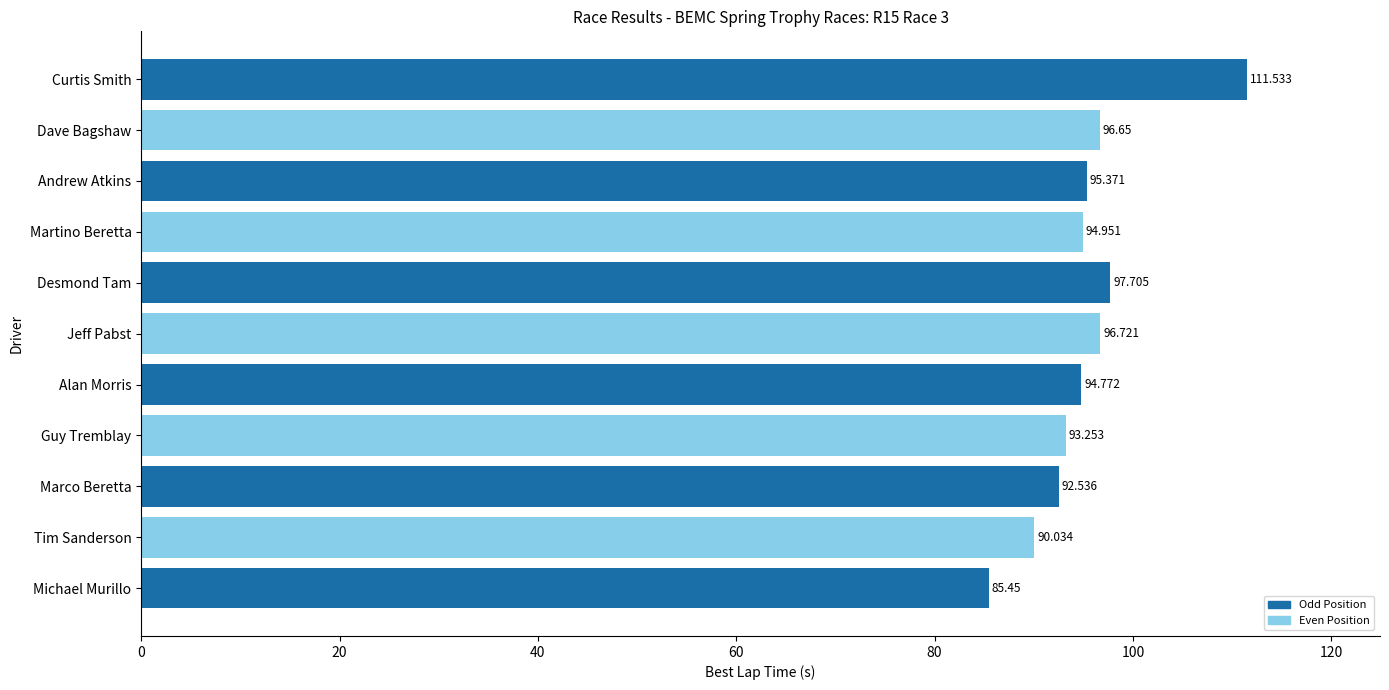

At which label is the value closest to 98?

Desmond Tam